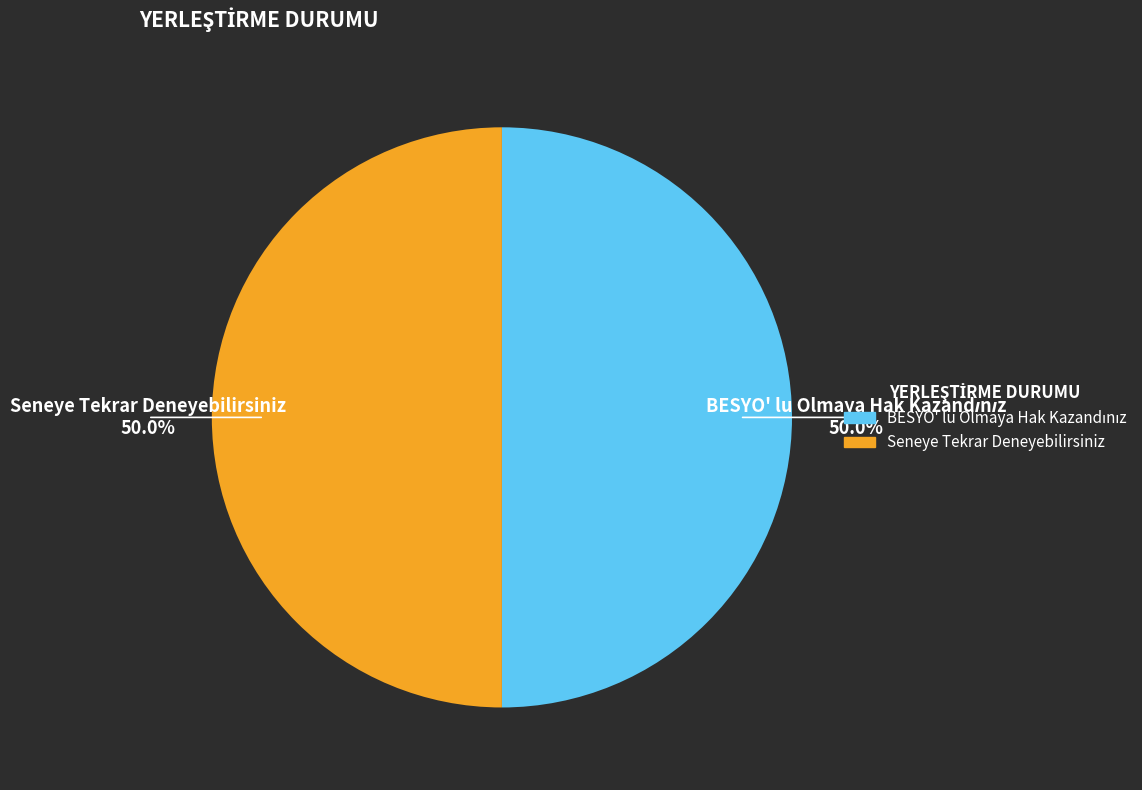

Is there any slice that represents more than half of the pie?

No